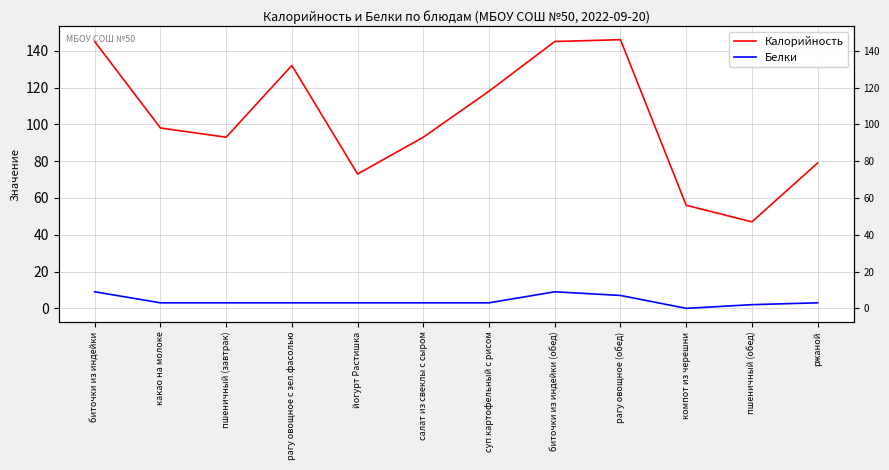

Where does the Белки series first go above 3?

биточки из индейки